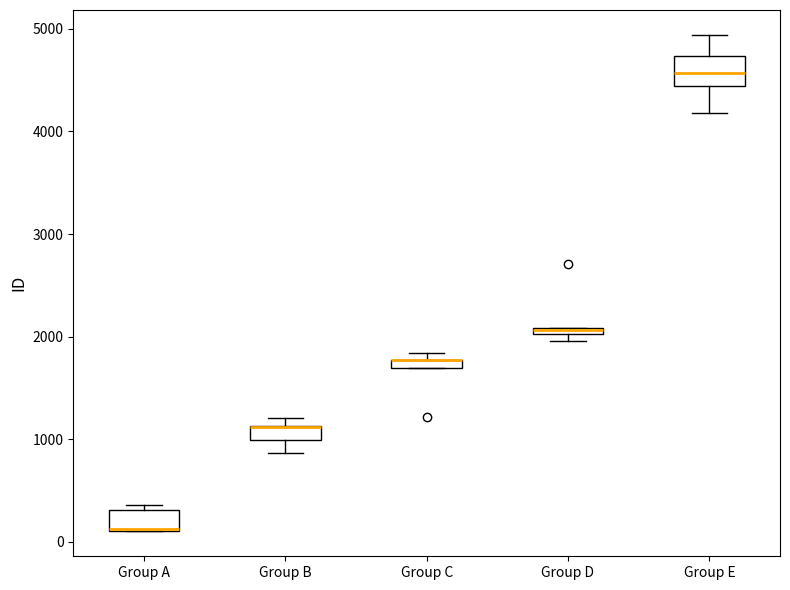

Where does the median line of the box for Group E sit on the y-axis? The values are not printed on the chart, so give them approximately, as read against the axis.

4600